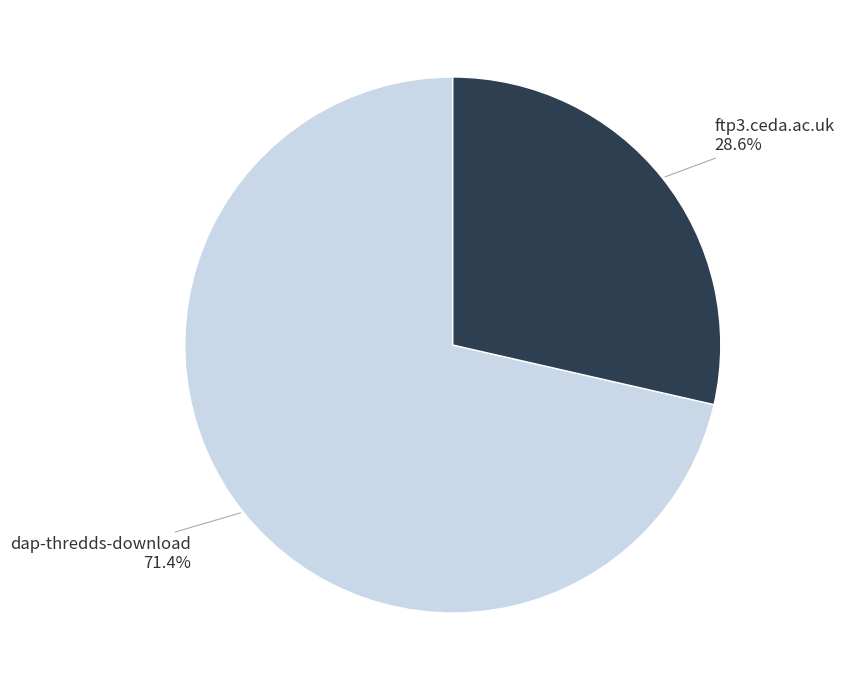

How many slices are in this pie chart?

2